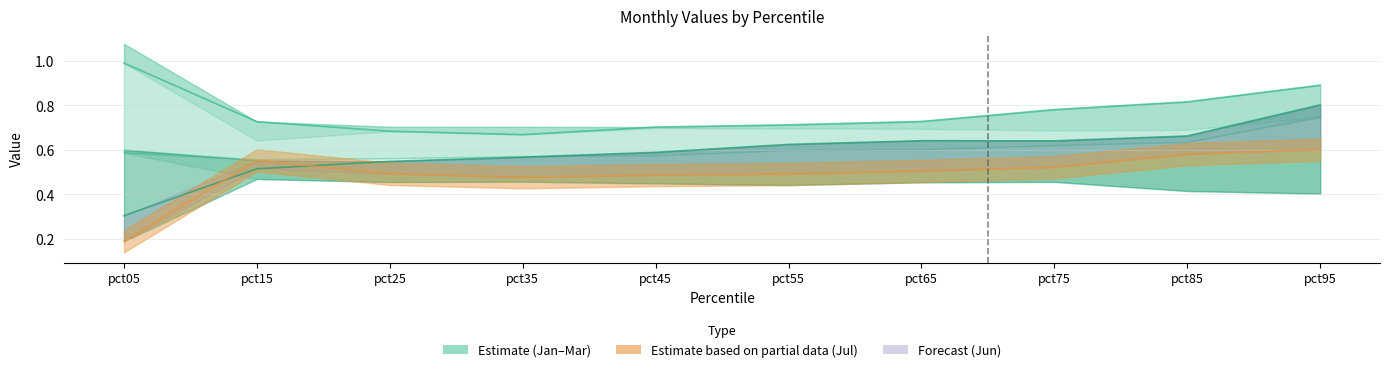

At which category does Jun reach its first local peak?

pct65